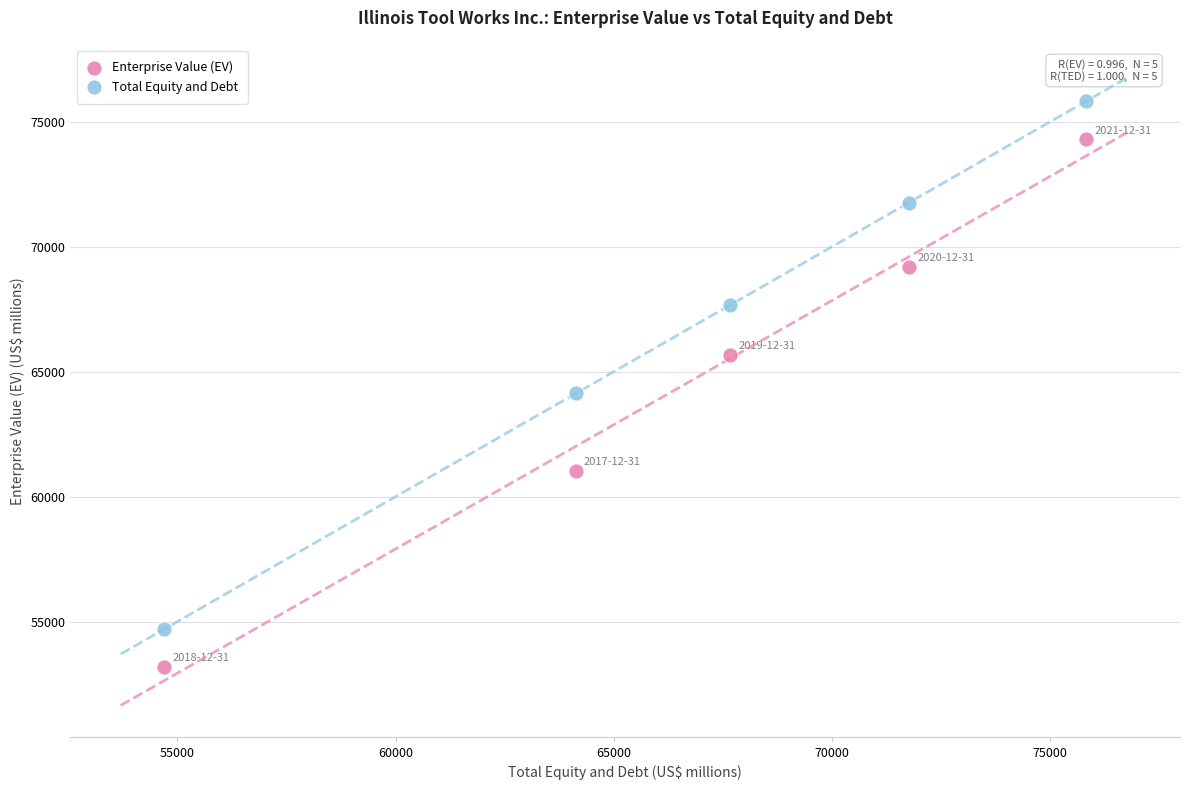

Which series reaches the maximum Y coordinate?

Total Equity and Debt